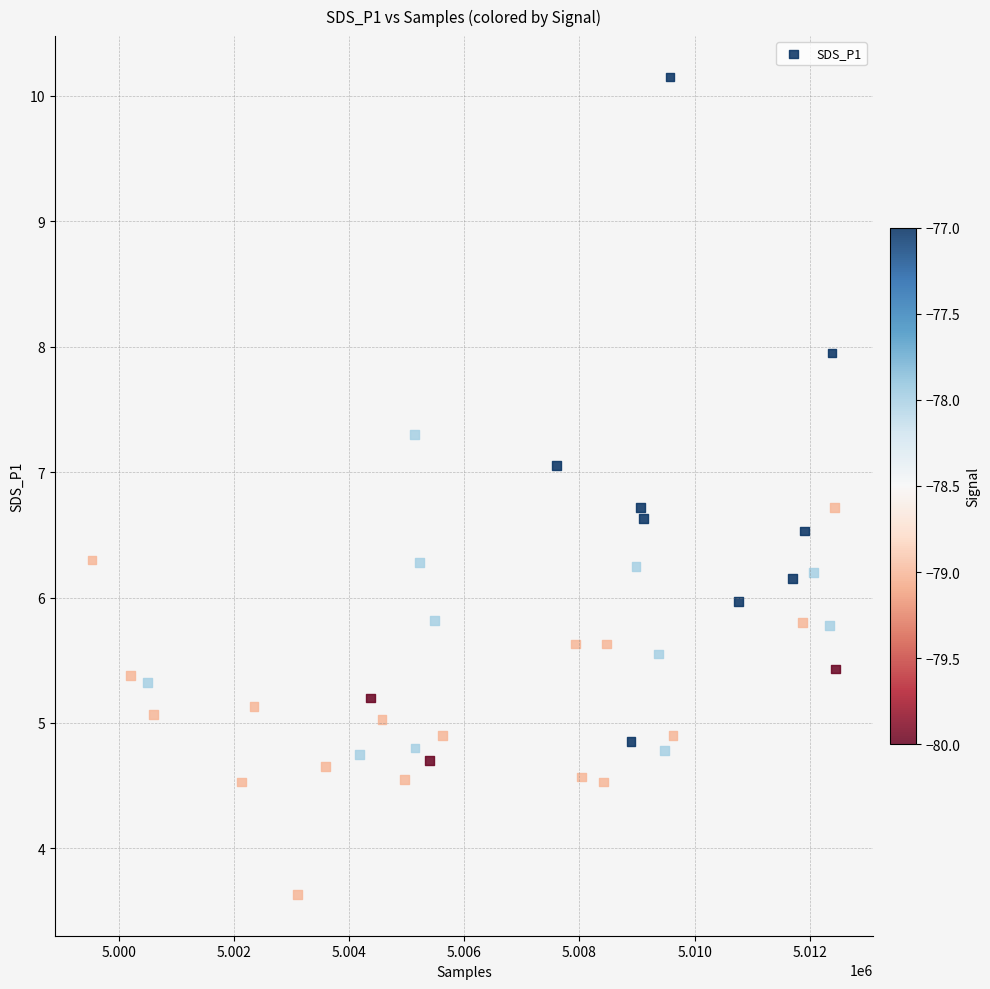

What is the range of Y values (max minus min)?

6.5